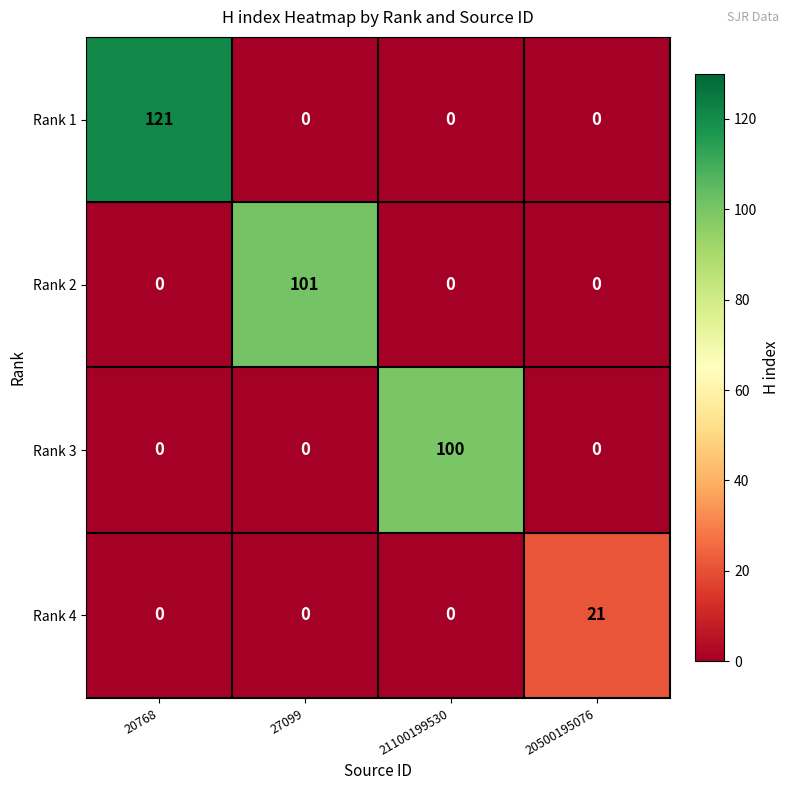

Count the number of data series in this chart.

4